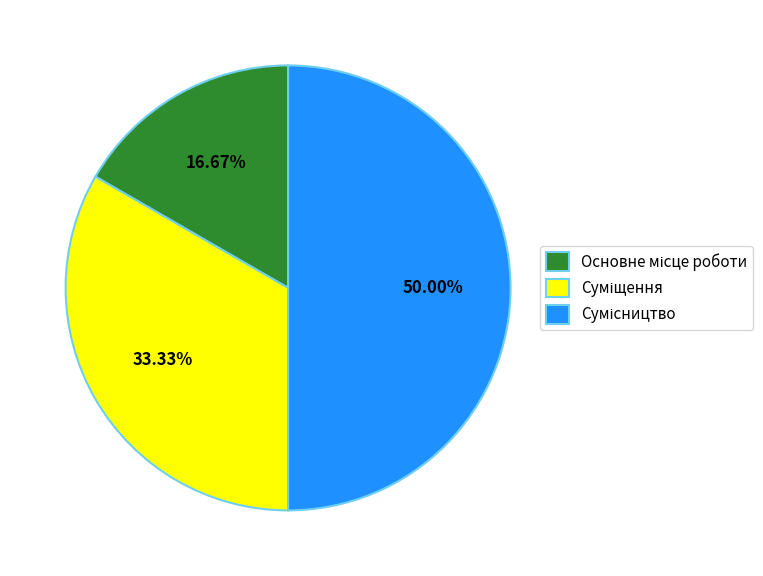

What is the change in value from Суміщення to Сумісництво?

+1